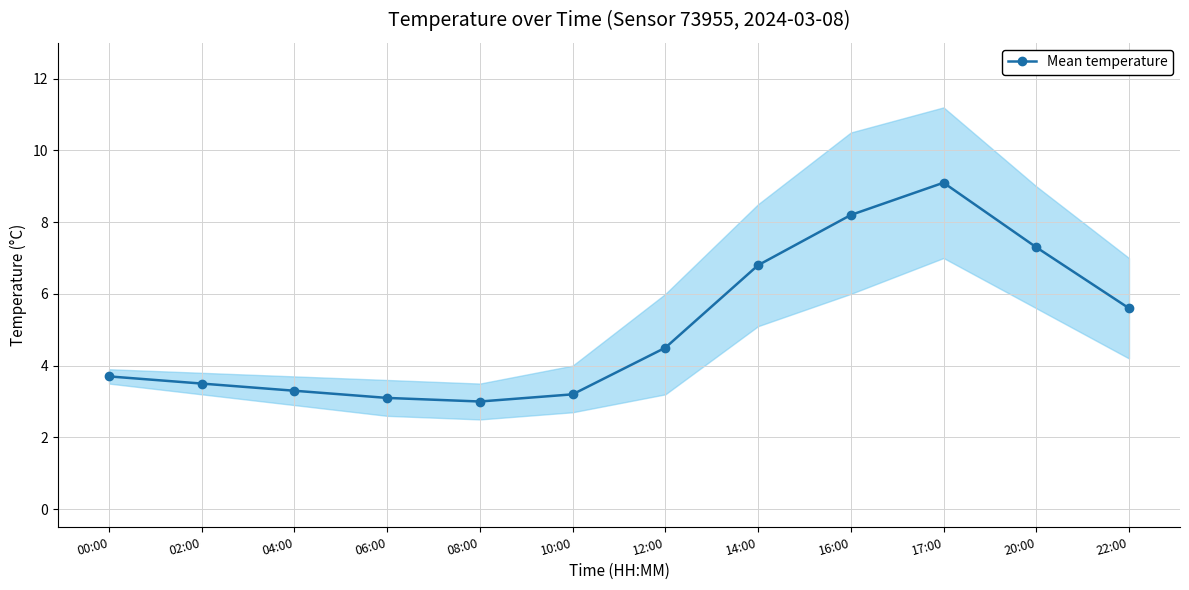

At which label does the data first exceed 4?

12:00